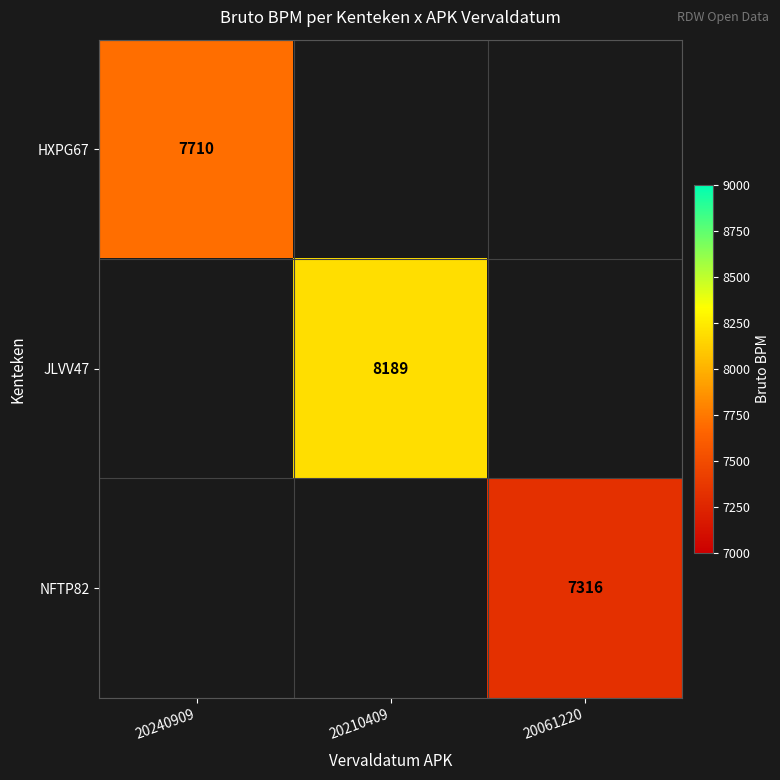

True or false: JLVV47 has a value of 8189 at 20210409.

True